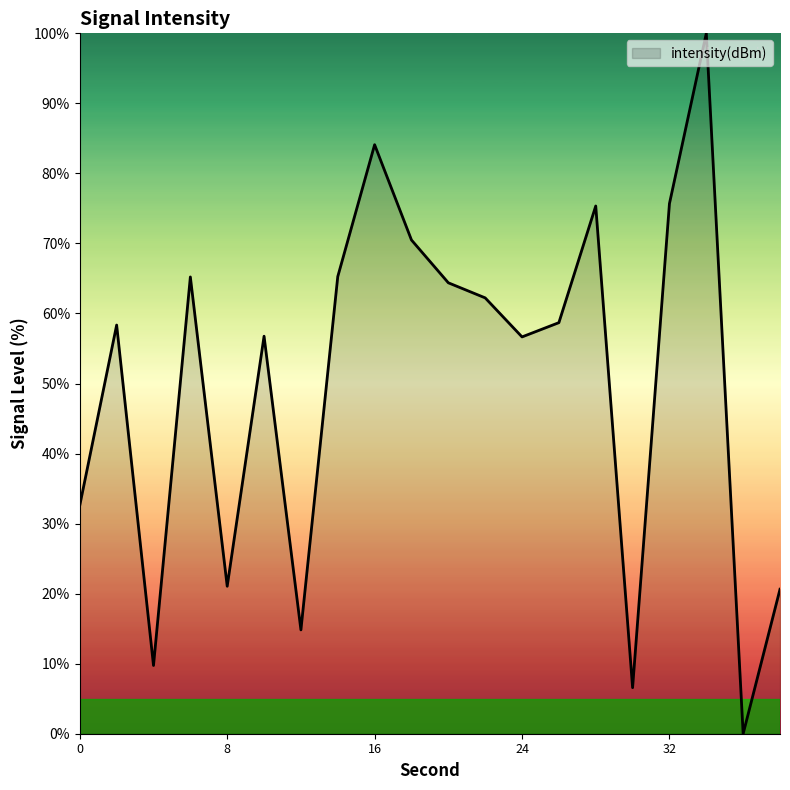

What is the difference between the maximum and minimum values?

100.0